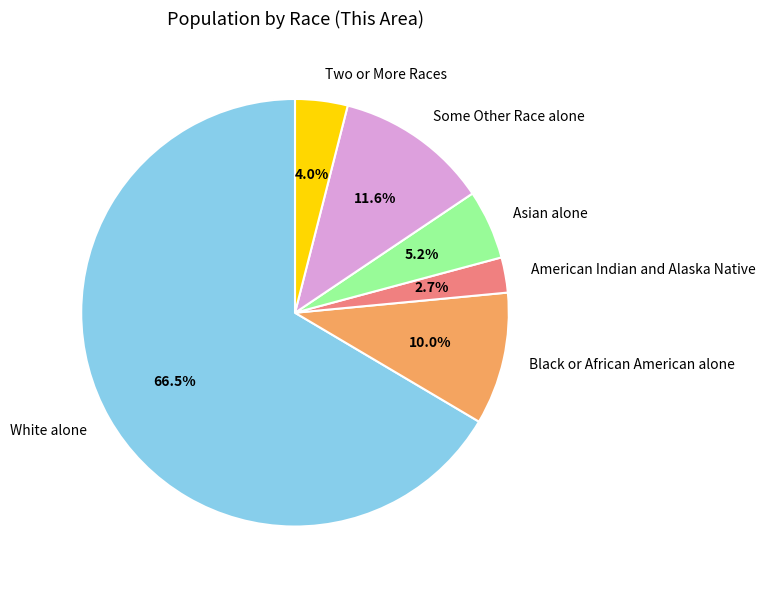

Count the number of slices in the pie.

6